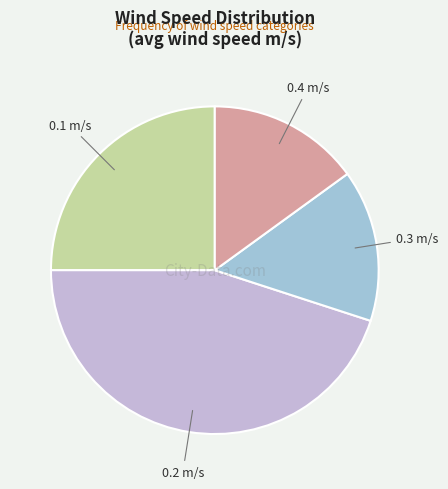

Is there a majority slice in this chart?

No